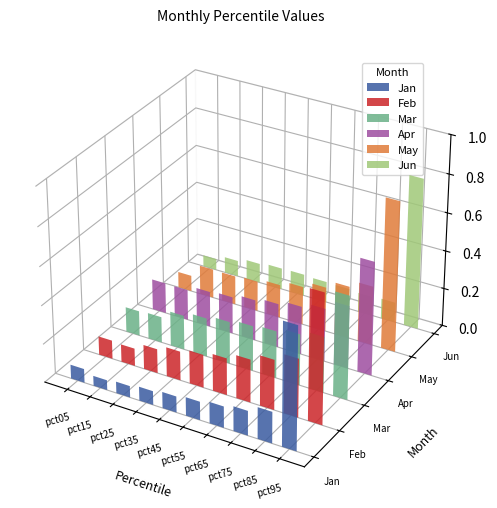

How many bars are there in total?

60